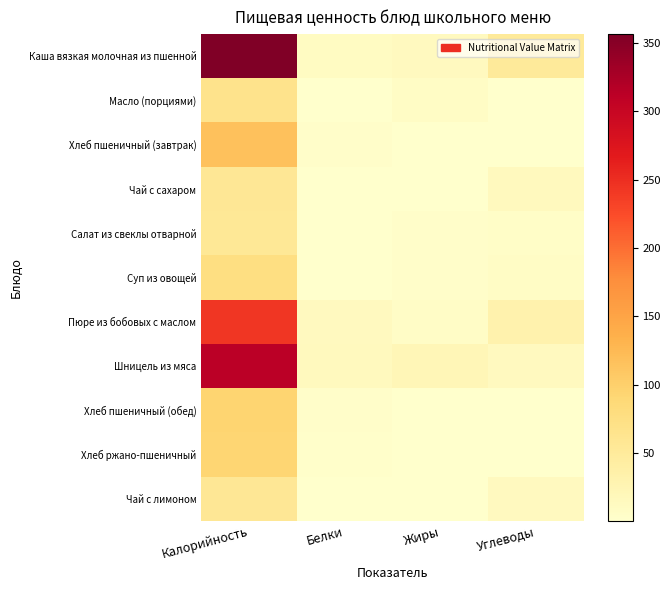

Reading left to right, what are all the values shown in this chart?

Каша вязкая молочная из пшенной: Калорийность=356.6	Белки=9.9	Жиры=12.7	Углеводы=50.6
Масло (порциями): Калорийность=66.0	Белки=0.1	Жиры=7.2	Углеводы=0.1
Хлеб пшеничный (завтрак): Калорийность=116.9	Белки=4.0	Жиры=0.5	Углеводы=1.1
Чай с сахаром: Калорийность=55.8	Белки=0.1	Жиры=0.0	Углеводы=14.0
Салат из свеклы отварной: Калорийность=55.7	Белки=0.8	Жиры=3.6	Углеводы=5.0
Суп из овощей: Калорийность=76.2	Белки=1.3	Жиры=4.0	Углеводы=7.3
Пюре из бобовых с маслом: Калорийность=242.8	Белки=13.3	Жиры=6.5	Углеводы=31.7
Шницель из мяса: Калорийность=312.7	Белки=15.0	Жиры=22.0	Углеводы=13.0
Хлеб пшеничный (обед): Калорийность=93.5	Белки=3.2	Жиры=0.4	Углеводы=0.8
Хлеб ржано-пшеничный: Калорийность=92.0	Белки=2.2	Жиры=0.4	Углеводы=1.0
Чай с лимоном: Калорийность=55.9	Белки=0.1	Жиры=0.0	Углеводы=13.7